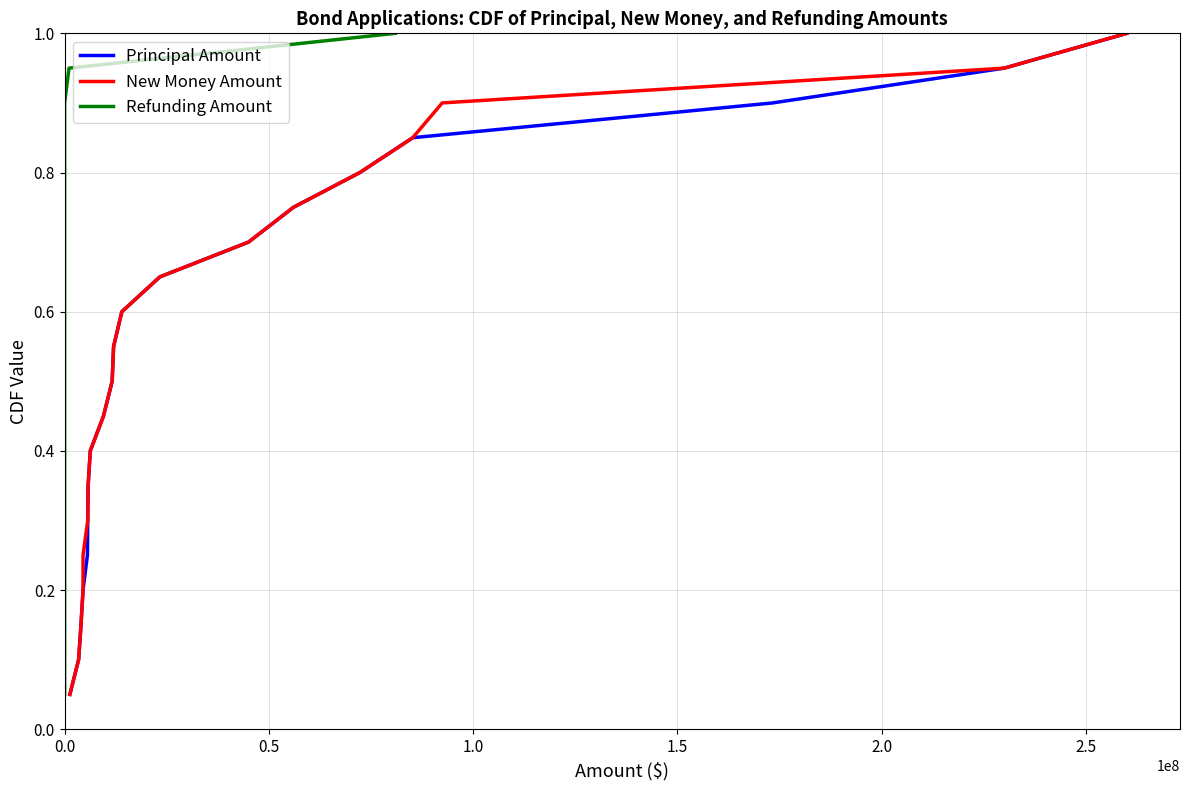

True or false: Principal Amount and Refunding Amount cross at least once.

False